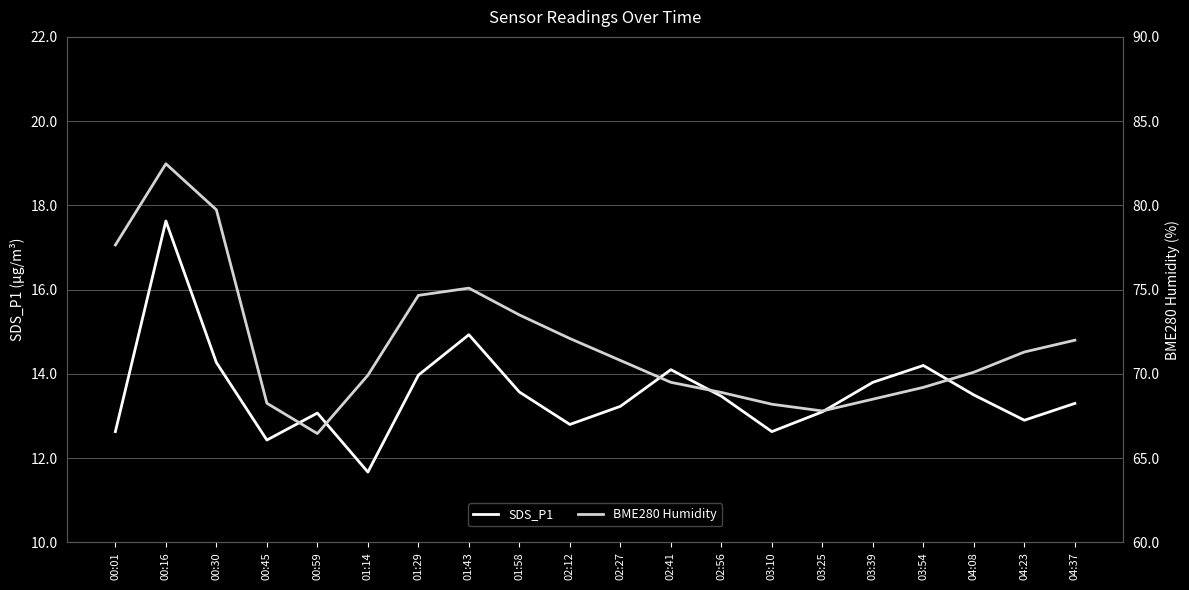

How many data points in SDS_P1 are less than 13?

6